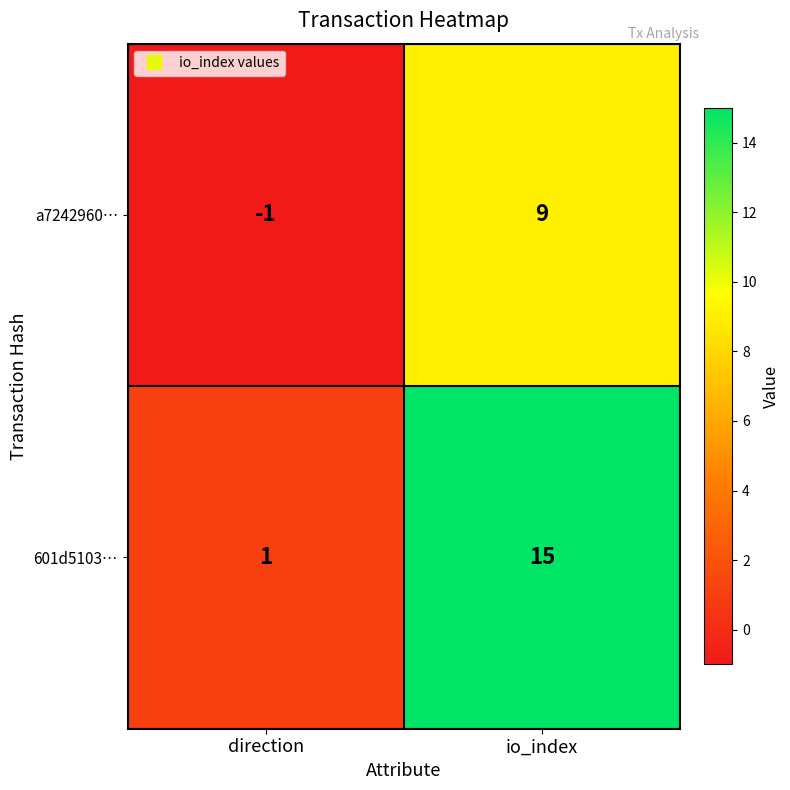

Reading left to right, what are all the values shown in this chart?

a7242960…: -1	9
601d5103…: 1	15